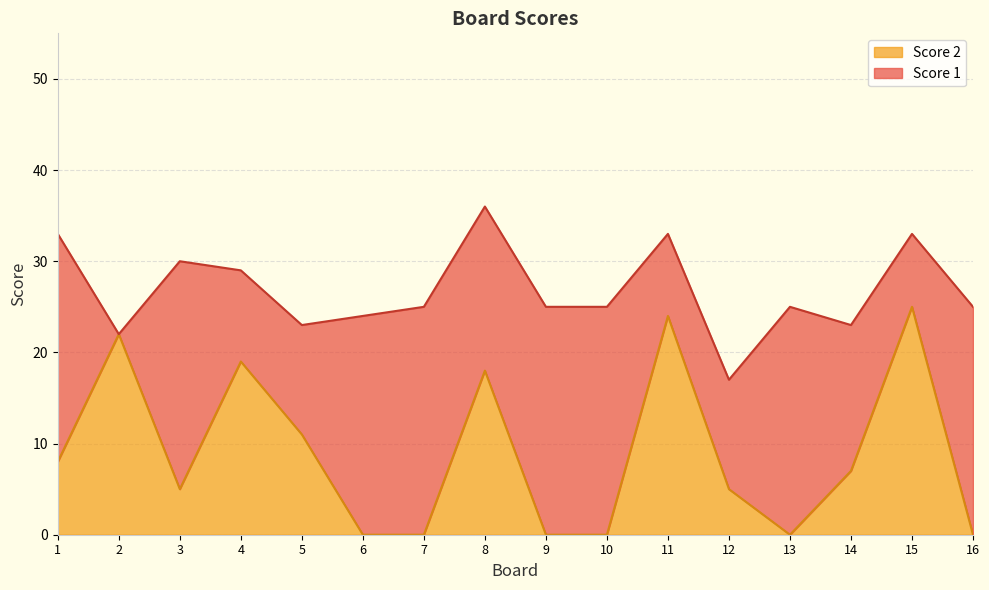

What is the difference between the second highest and second lowest values?

24